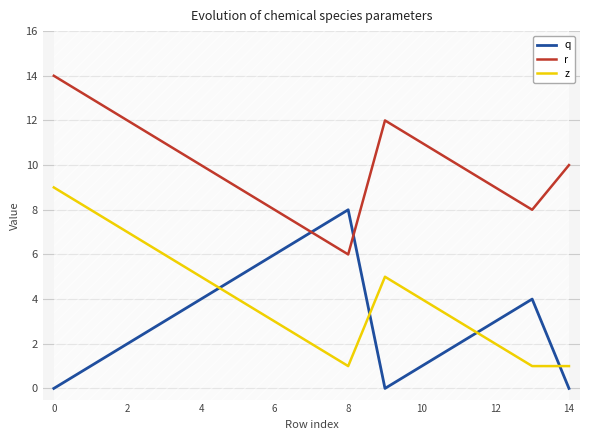

True or false: z and r intersect in this chart.

False